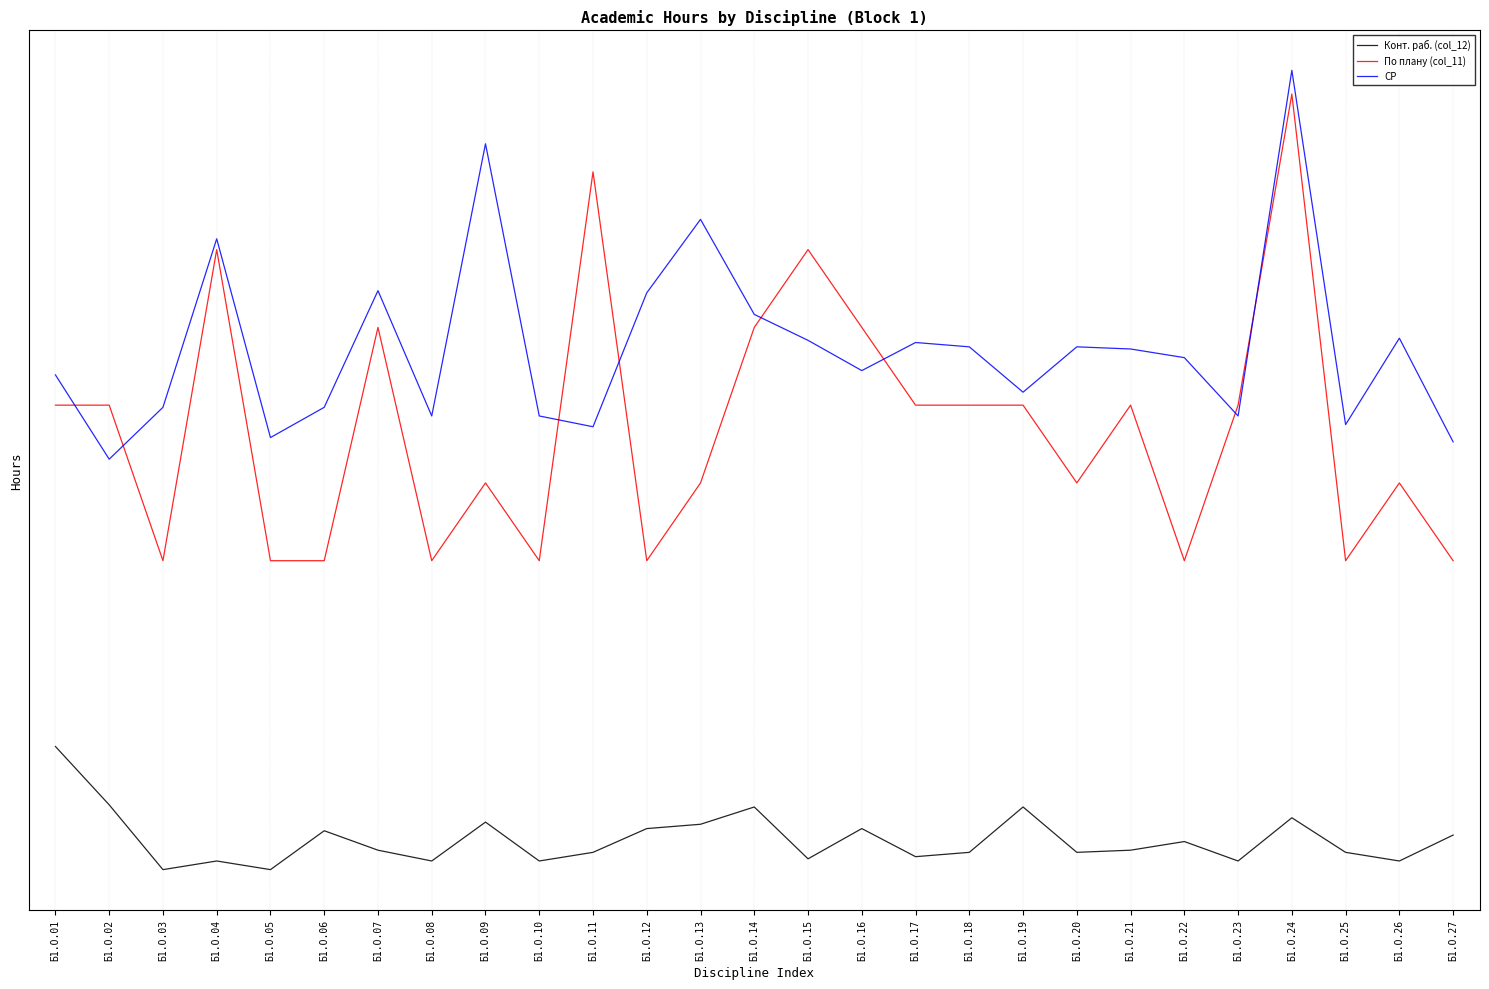

How many interior local valleys does the СР series have?

8